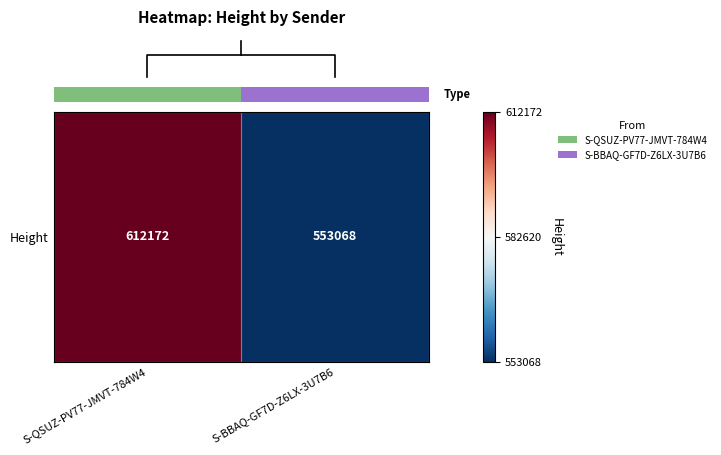

Rank the categories by value from lowest to highest.

S-BBAQ-GF7D-Z6LX-3U7B6, S-QSUZ-PV77-JMVT-784W4